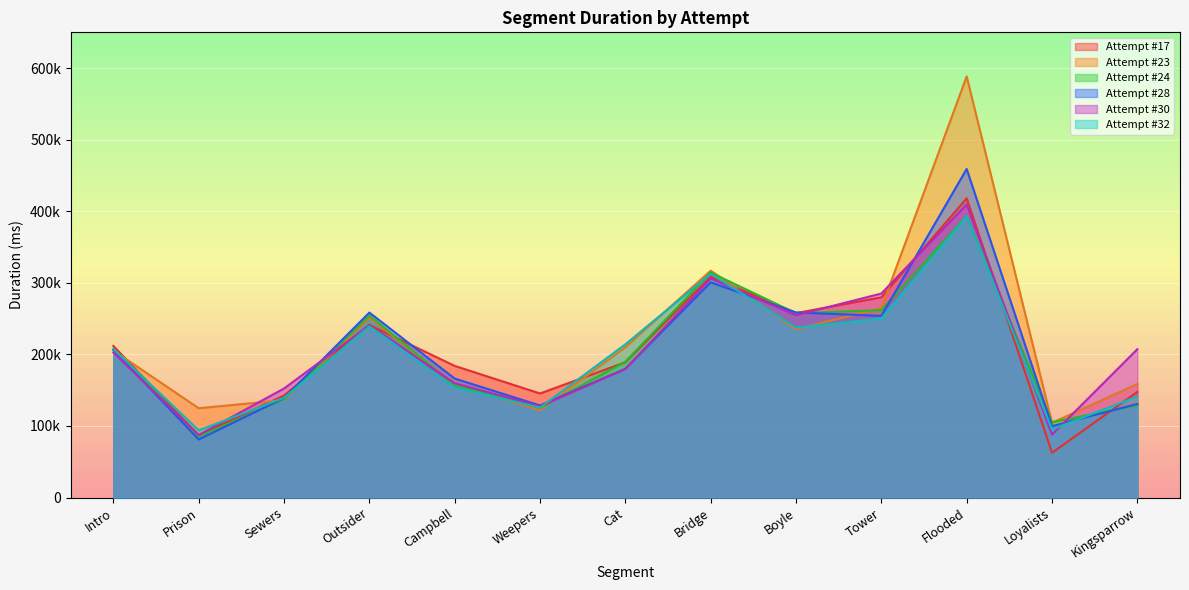

Reading left to right, transcribe all the data shown in this chart.

Attempt #17: 211776	86907	142563	241112	183922	145404	189049	308829	257690	279748	418093	62566	147600
Attempt #23: 205464	124780	136265	251396	157731	122131	209981	317045	235095	264907	588443	104426	158700
Attempt #24: 207346	85329	137481	254298	157079	125221	189780	314376	257547	261978	393541	105362	128936
Attempt #28: 206110	81085	139091	258483	166249	128657	179891	300626	258635	253840	459140	99812	130781
Attempt #30: 202577	87390	152391	240617	159691	127406	179548	306127	254812	285068	409553	88024	207298
Attempt #32: 207632	93869	139315	239250	153767	125673	214126	312583	237547	250314	392969	95192	141332